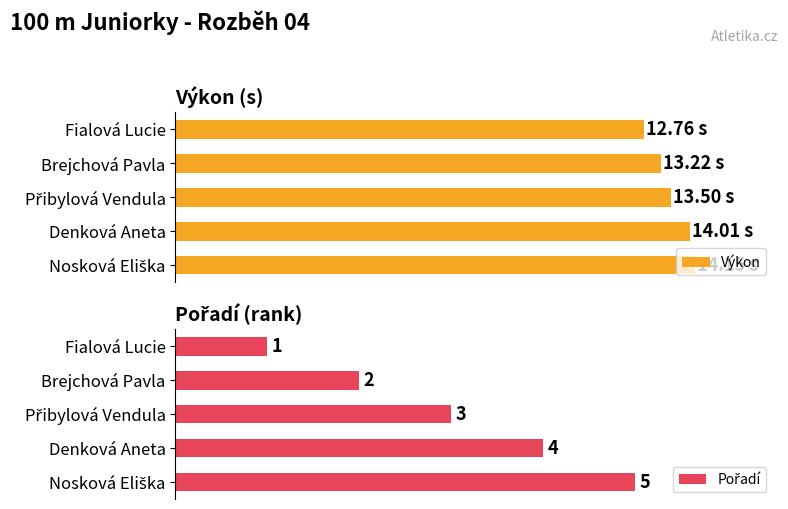

The Výkon series shows 13.5 at Přibylová Vendula. True or false?

True